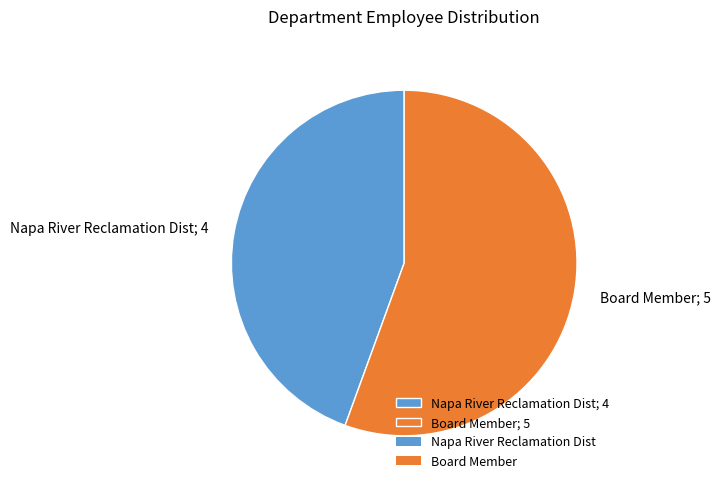

Which slice represents more than half of the pie?

Board Member